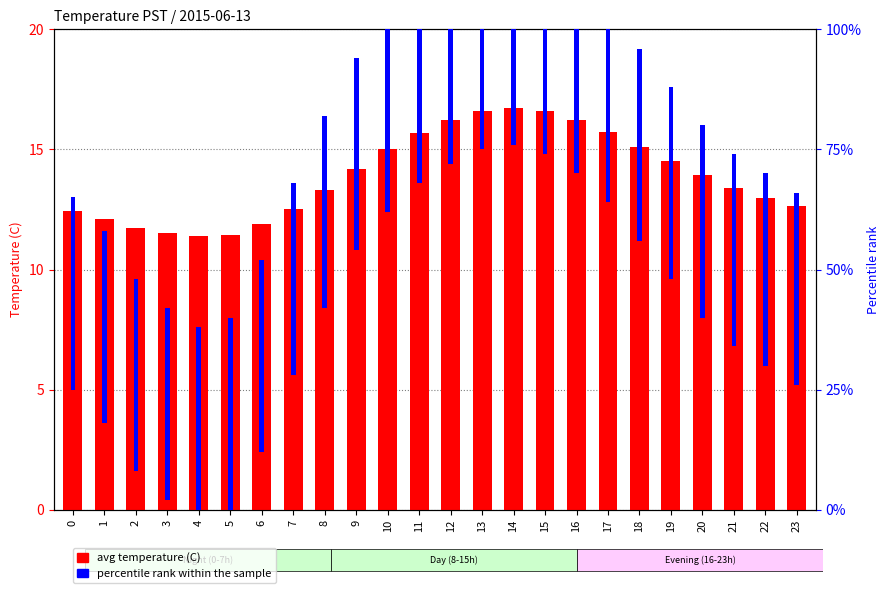

At which label does the data first exceed 13?

8